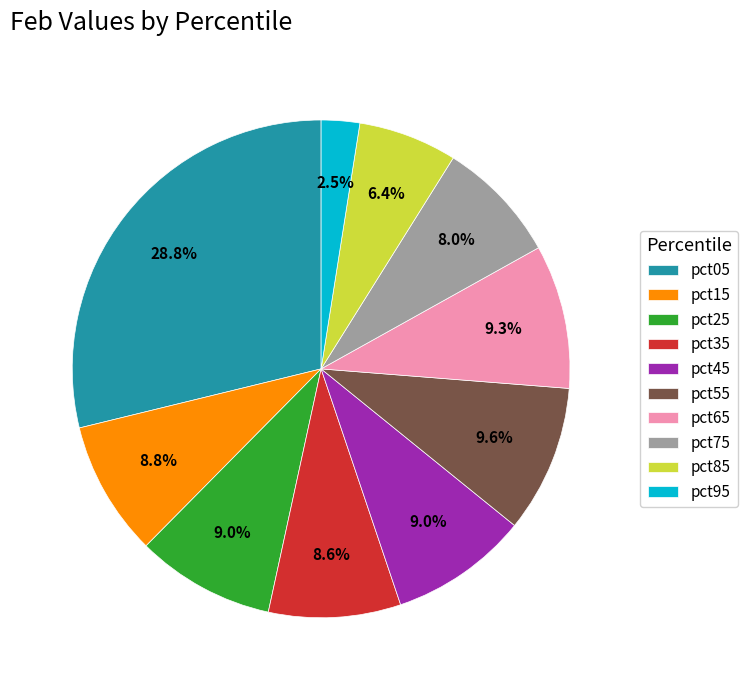

How much of the chart is everything except pct95?

97.5%